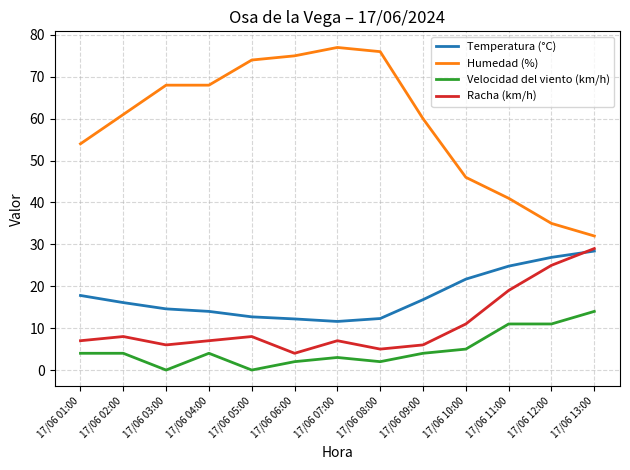

What is the difference between the second highest and second lowest values in the Humedad (%) series?

41.0